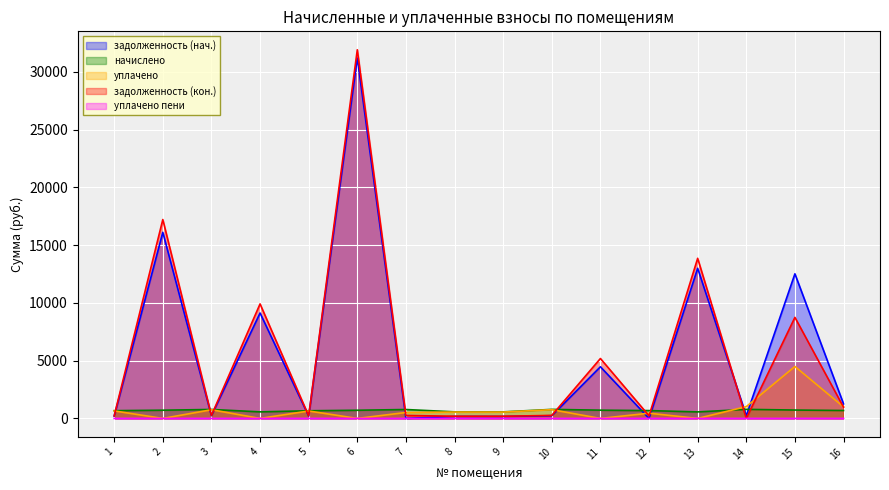

True or false: начислено and уплачено intersect in this chart.

True